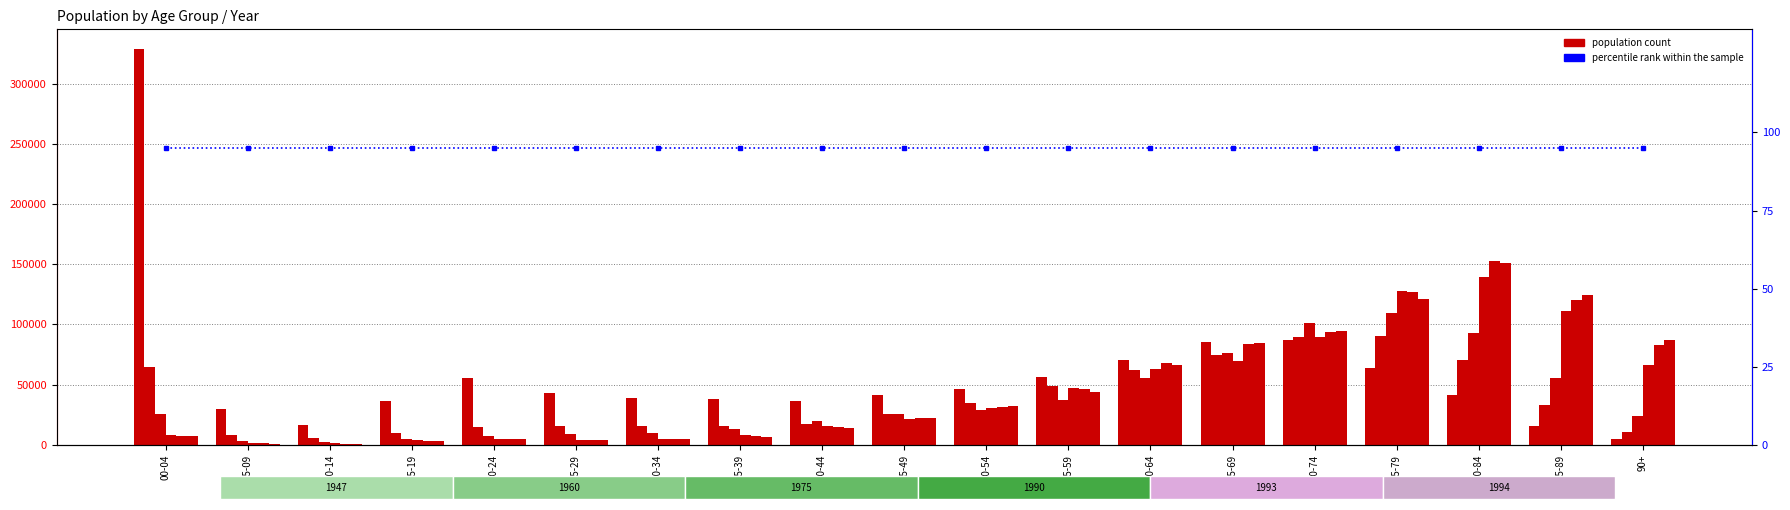

What is the lowest value of the 1994 series?

1072